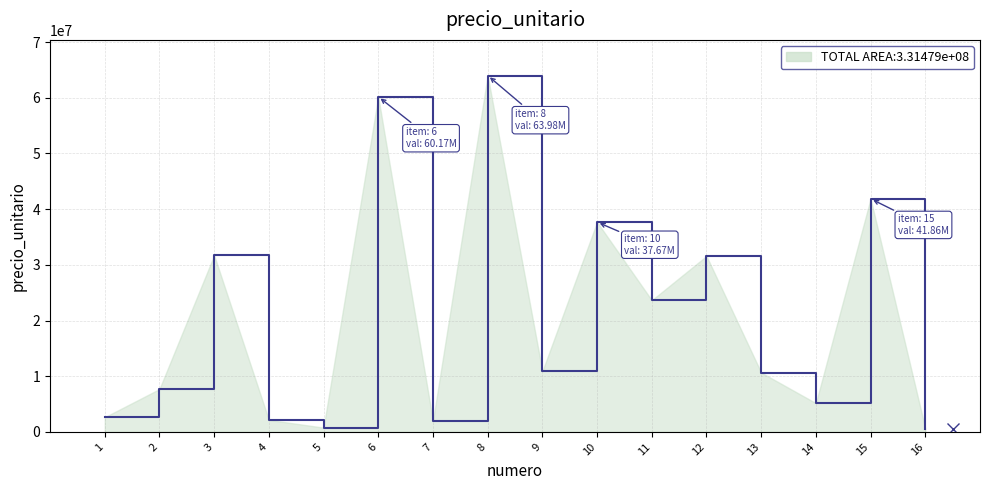

Is it true that the value at 16 is 604800?

True